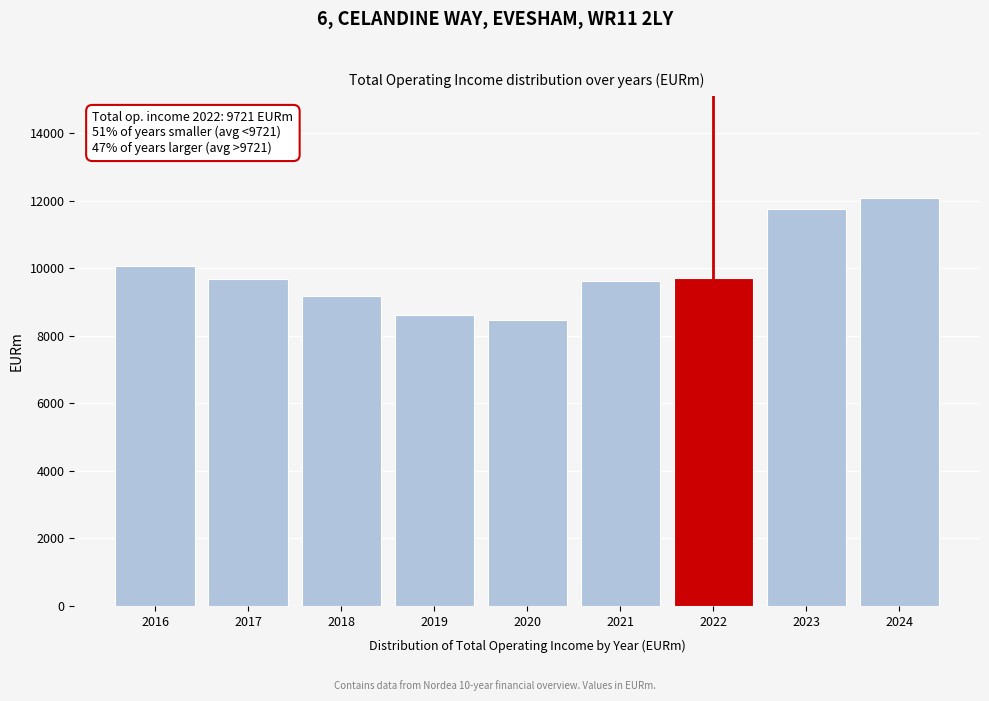

True or false: the data shows 8466 at 2020.

True